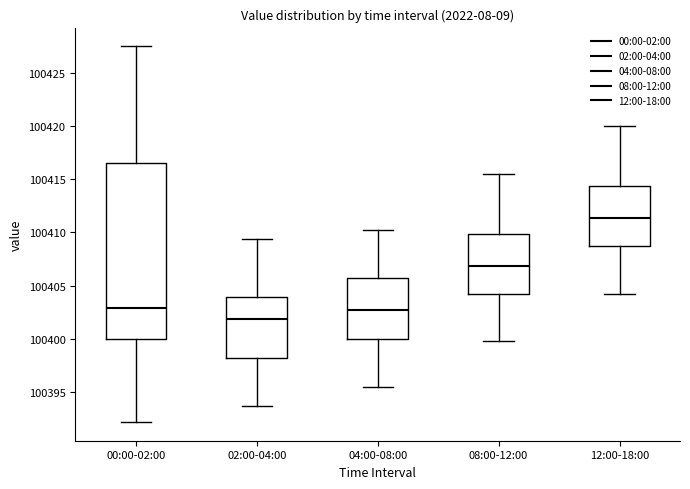

Reading left to right, read every box against the y-axis: the position of its median line, the range the box covers, and the ends of its whiskers. The values are not printed on the chart, so give them approximately, as read against the axis.

00:00-02:00: median 100403.0, box 100400.0 to 100416.5, whiskers 100392.0 to 100427.5
02:00-04:00: median 100402.0, box 100398.0 to 100404.0, whiskers 100393.5 to 100409.5
04:00-08:00: median 100403.0, box 100400.0 to 100406.0, whiskers 100395.5 to 100410.5
08:00-12:00: median 100407.0, box 100404.0 to 100410.0, whiskers 100400.0 to 100415.5
12:00-18:00: median 100411.5, box 100408.5 to 100414.5, whiskers 100404.5 to 100420.0